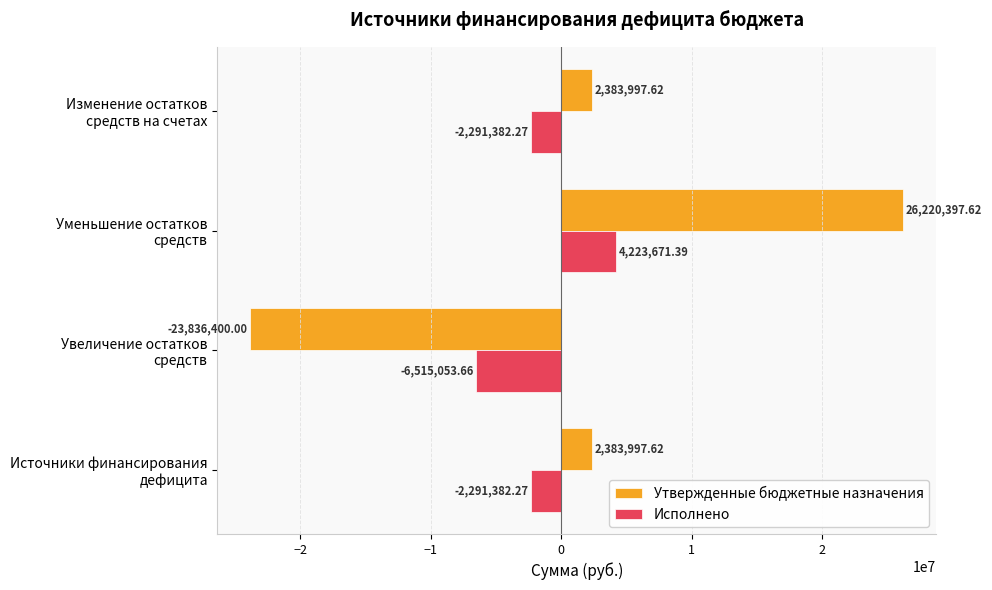

Which series has the largest range (max minus min)?

Утвержденные бюджетные назначения